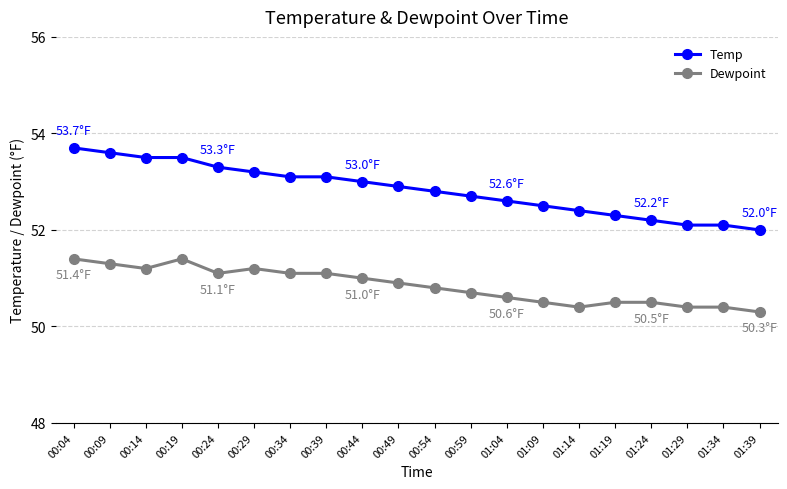

True or false: Dewpoint and Temp intersect in this chart.

False